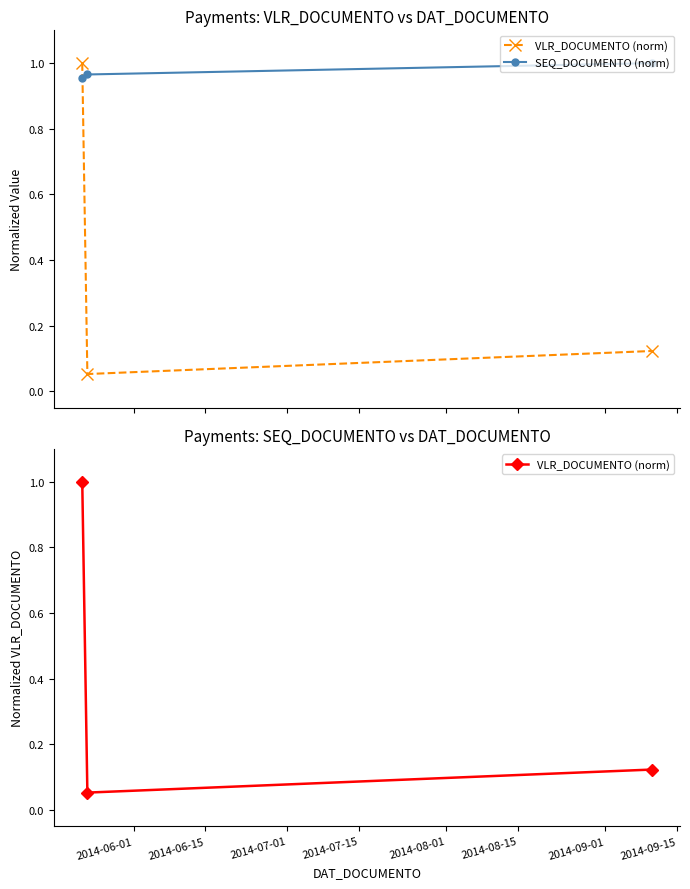

List the series in order of their overall mean, lowest first.

VLR_DOCUMENTO (norm), SEQ_DOCUMENTO (norm)